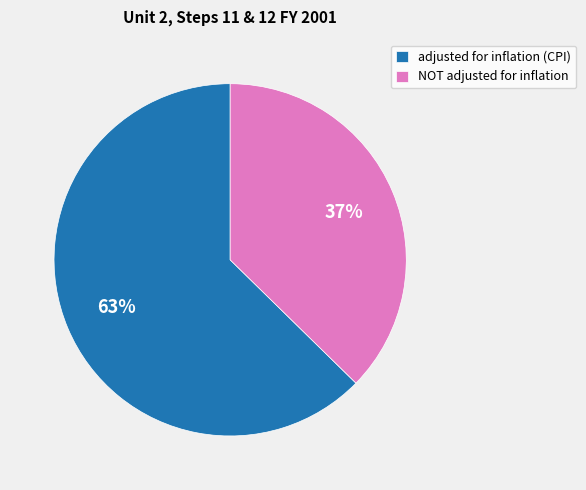

What is the largest slice in the pie chart?

adjusted for inflation (CPI)